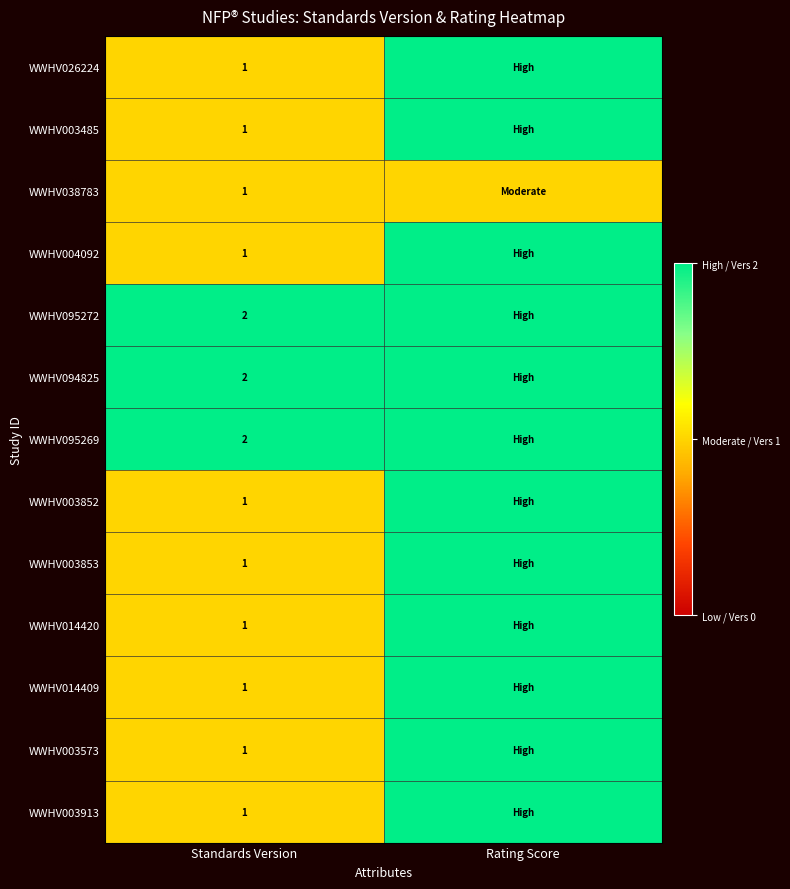

Is the value of WWHV003573 at Standards Version greater than the value of WWHV095272 at Standards Version?

No